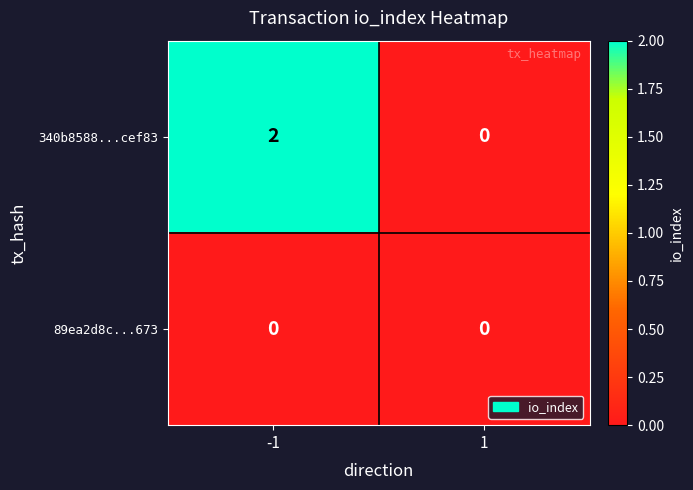

The 89ea2d8c...673 series shows 0 at -1. True or false?

True